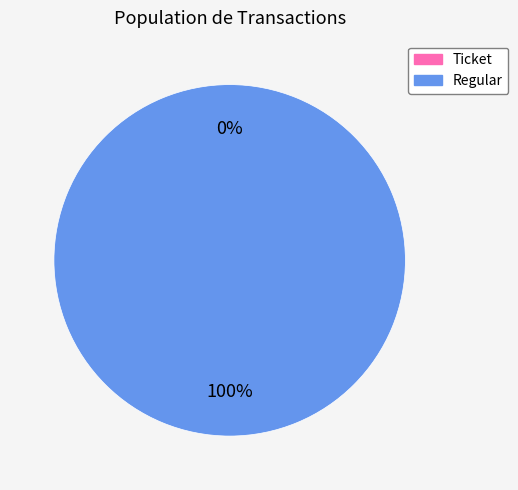

To the nearest percent, what is the difference between the Regular and Ticket slice percentages?

100%